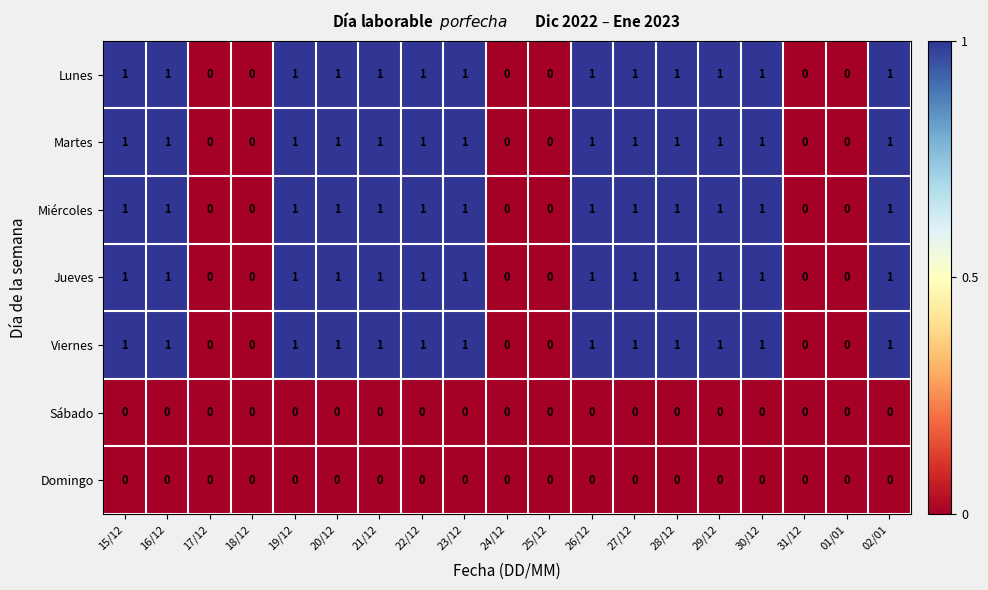

True or false: Viernes has a value of 0 at 31/12.

True